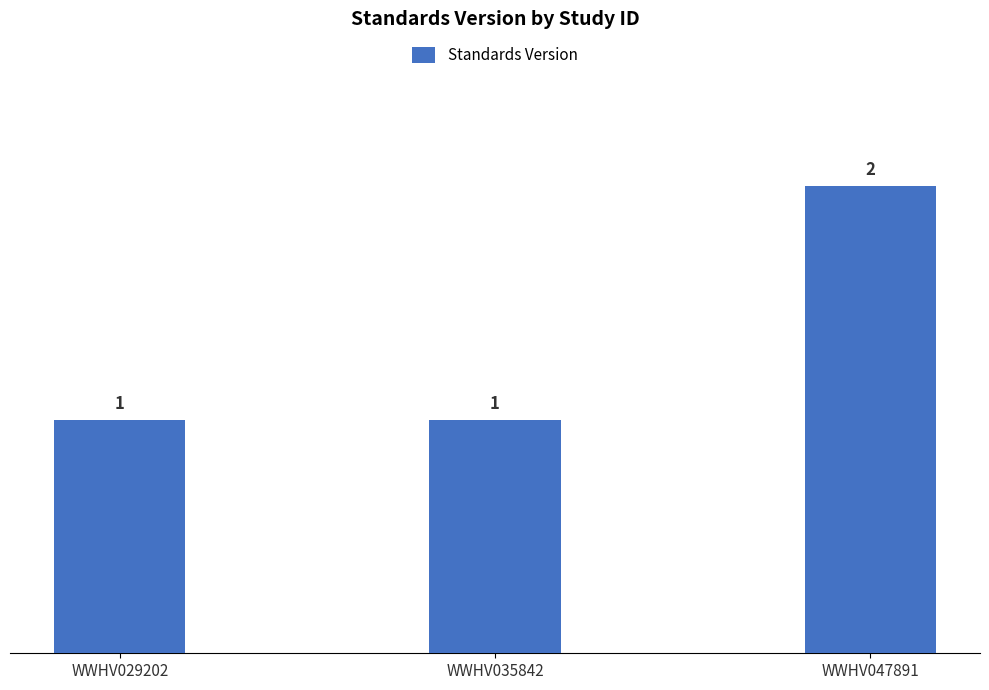

The value at WWHV035842 is 1. True or false?

True